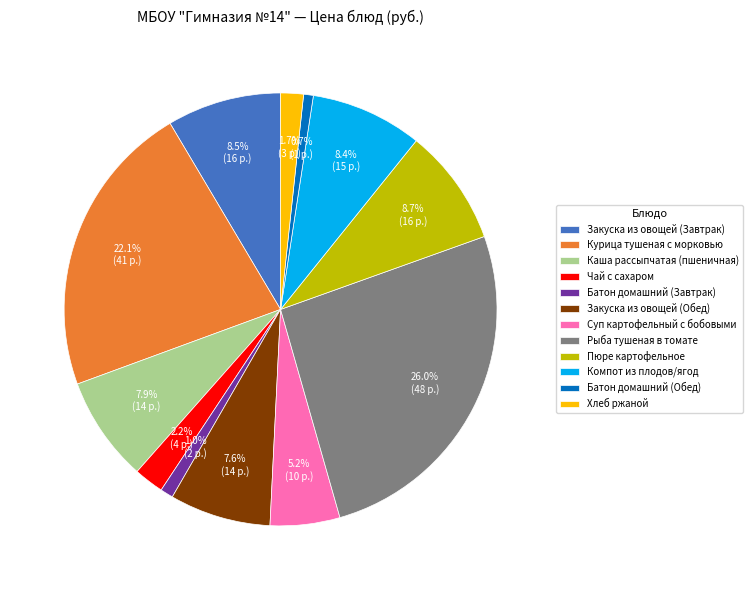

What percentage is the Батон домашний (Завтрак) slice, to the nearest percent?

1%